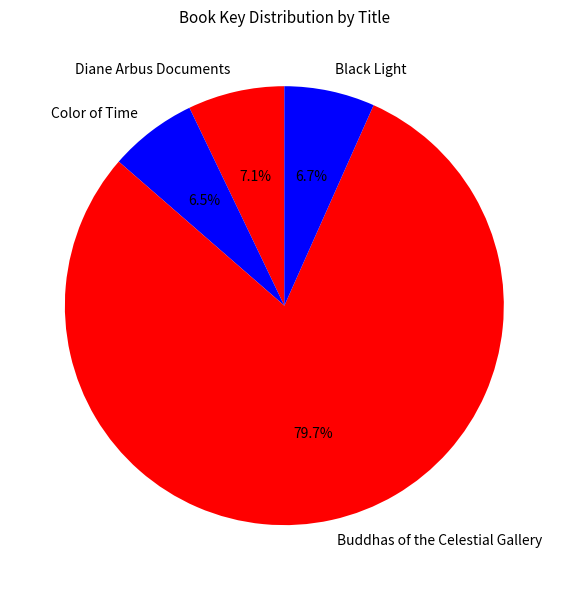

Which category accounts for the majority?

Buddhas of the Celestial Gallery